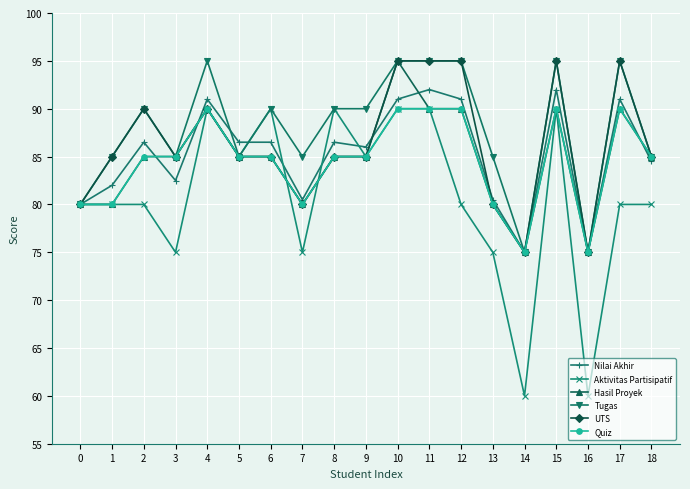

True or false: UTS has more than 2 interior local peaks.

True